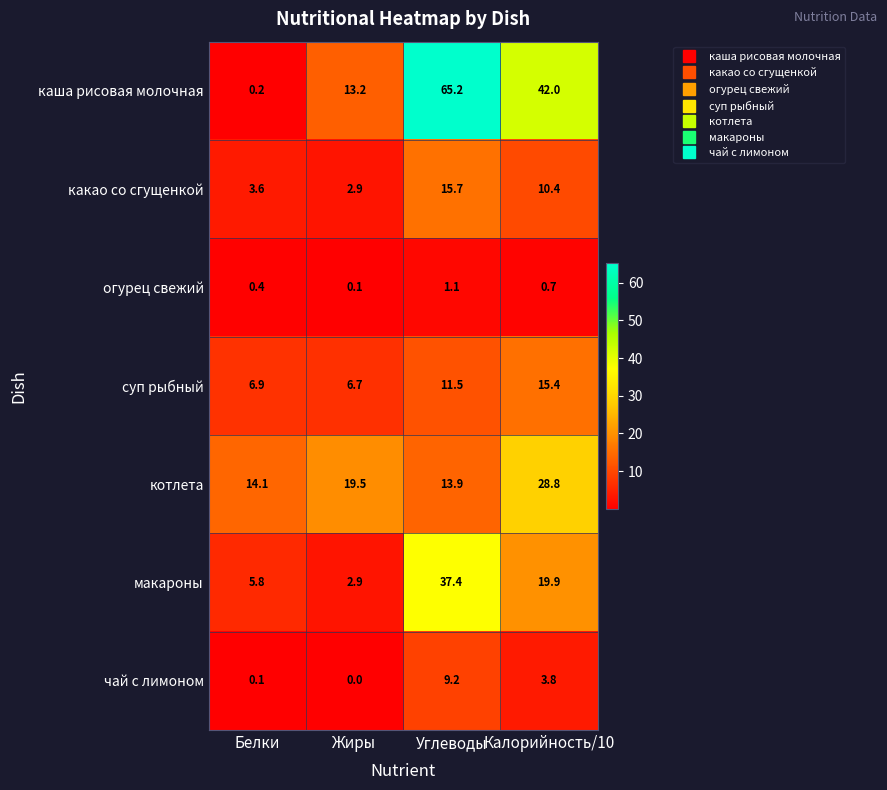

What is the spread (max minus min) of values at Калорийность/10?

41.3